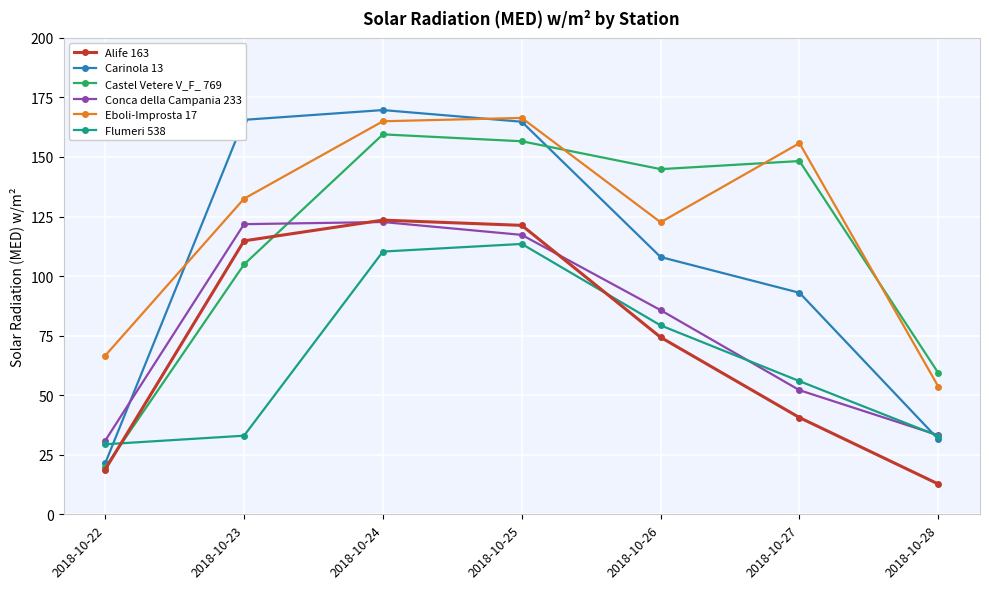

The value of Castel Vetere V_F_ 769 at 2018-10-22 is 10.6. True or false?

False